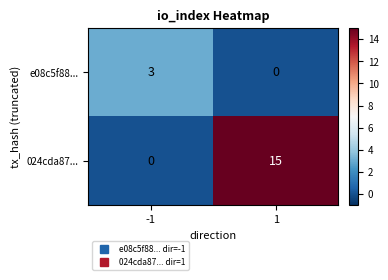

What is the difference between the e08c5f88... values at -1 and 1?

3